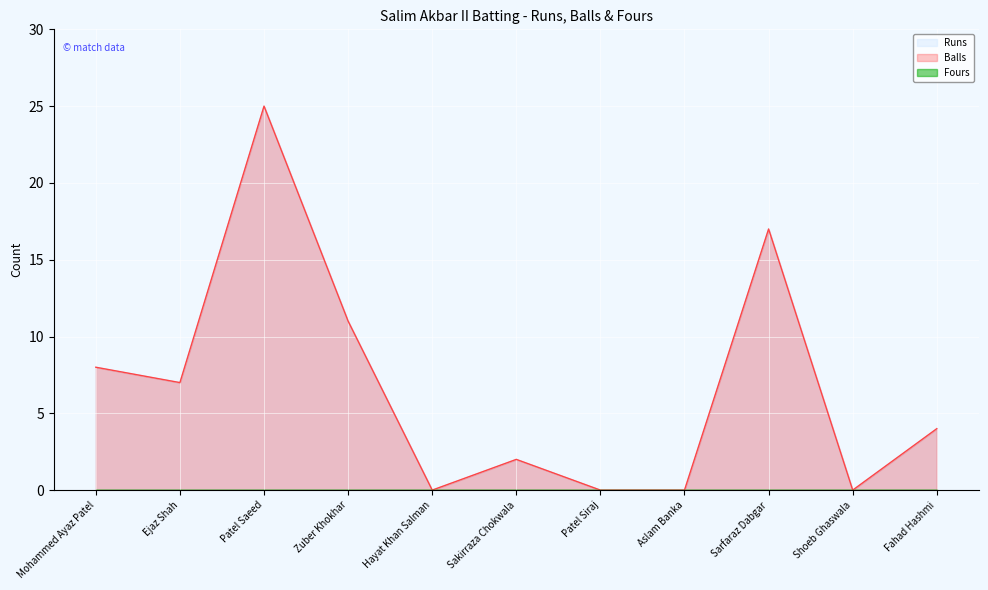

Reading left to right, what are all the values shown in this chart?

Runs: Mohammed Ayaz Patel=8	Ejaz Shah=7	Patel Saeed=25	Zuber Khokhar=11	Hayat Khan Salman=0	Sakirraza Chokwala=2	Patel Siraj=0	Aslam Banka=0	Sarfaraz Dabgar=17	Shoeb Ghaswala=0	Fahad Hashmi=4
Balls: Mohammed Ayaz Patel=8	Ejaz Shah=7	Patel Saeed=25	Zuber Khokhar=11	Hayat Khan Salman=0	Sakirraza Chokwala=2	Patel Siraj=0	Aslam Banka=0	Sarfaraz Dabgar=17	Shoeb Ghaswala=0	Fahad Hashmi=4